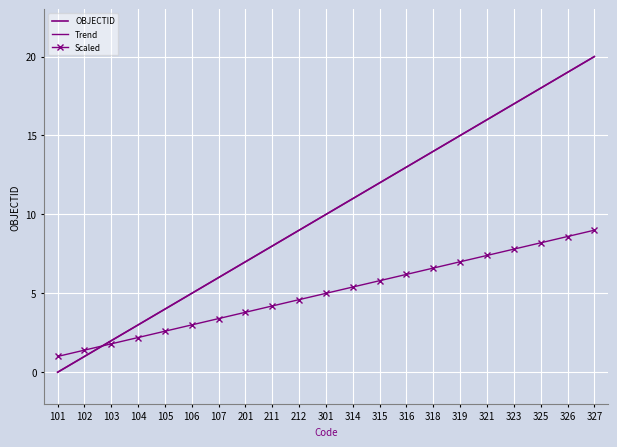

True or false: Scaled and OBJECTID cross at least once.

True